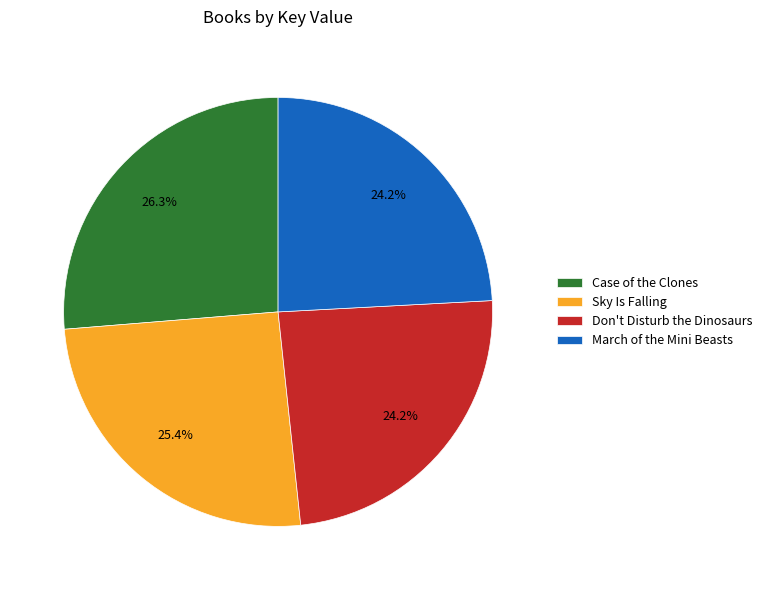

What is the largest slice in the pie chart?

Case of the Clones